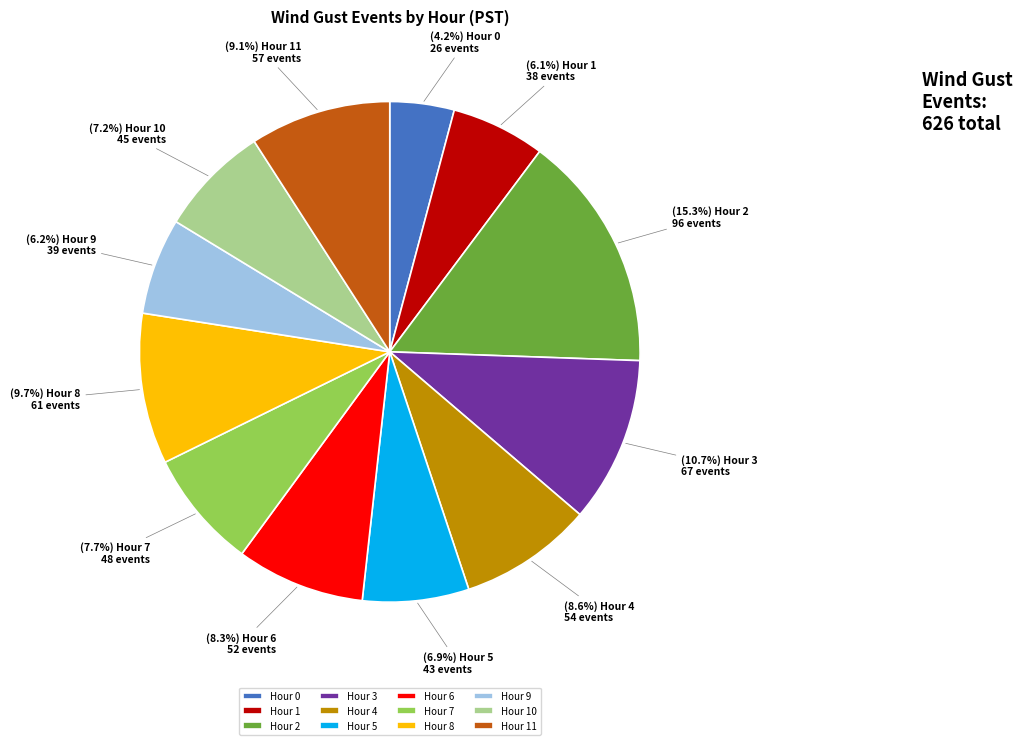

To the nearest percent, what is the combined percentage of Hour 6 and Hour 4?

17%